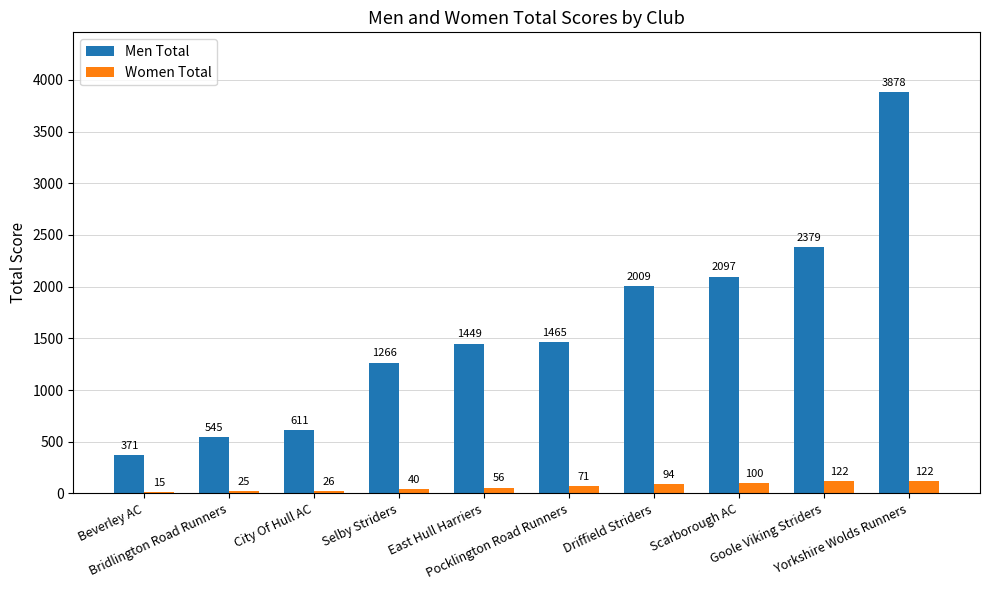

True or false: Men Total has a value of 1449 at East Hull Harriers.

True